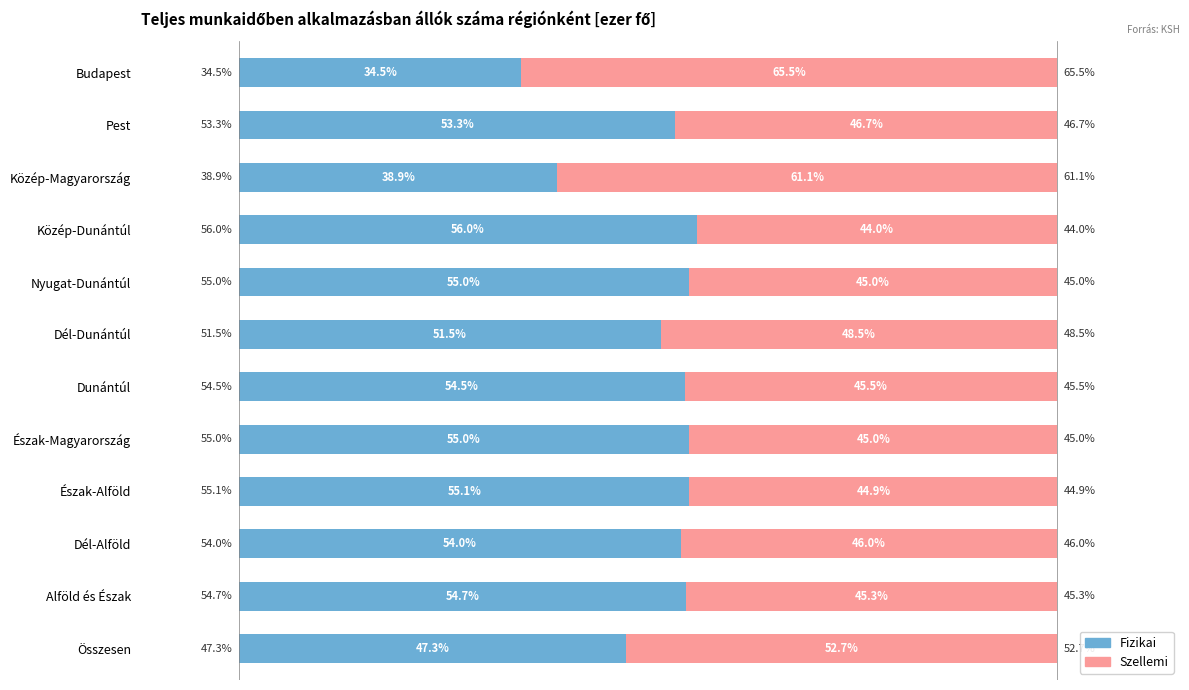

Which category has the highest value in the Fizikai series?

Közép-Dunántúl